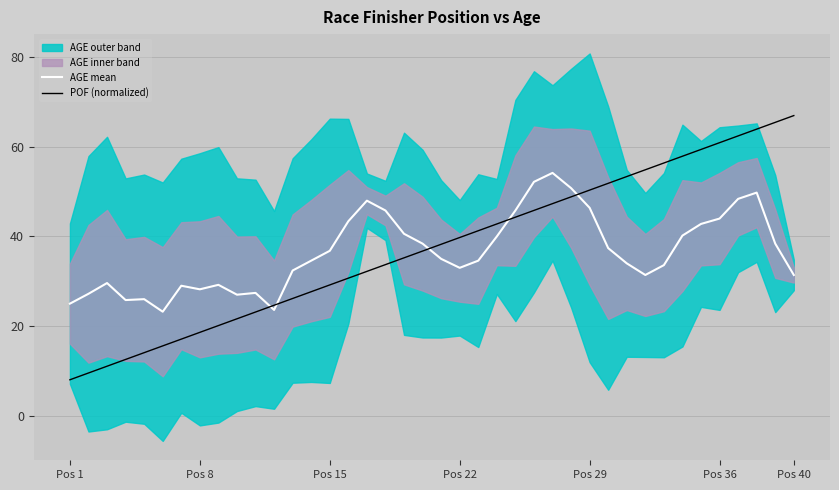

After their last crossing, which series has the higher values: POF (normalized) or AGE mean?

POF (normalized)